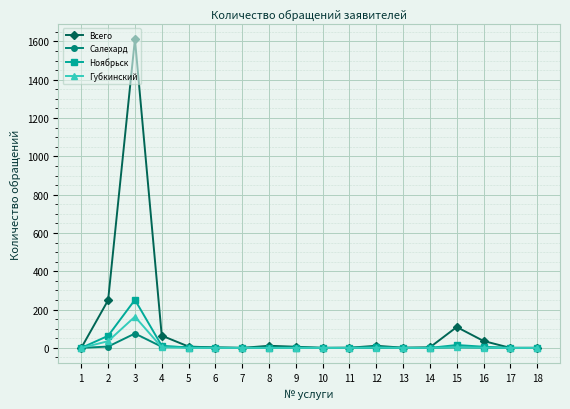

What is the maximum value shown in the chart?

1612